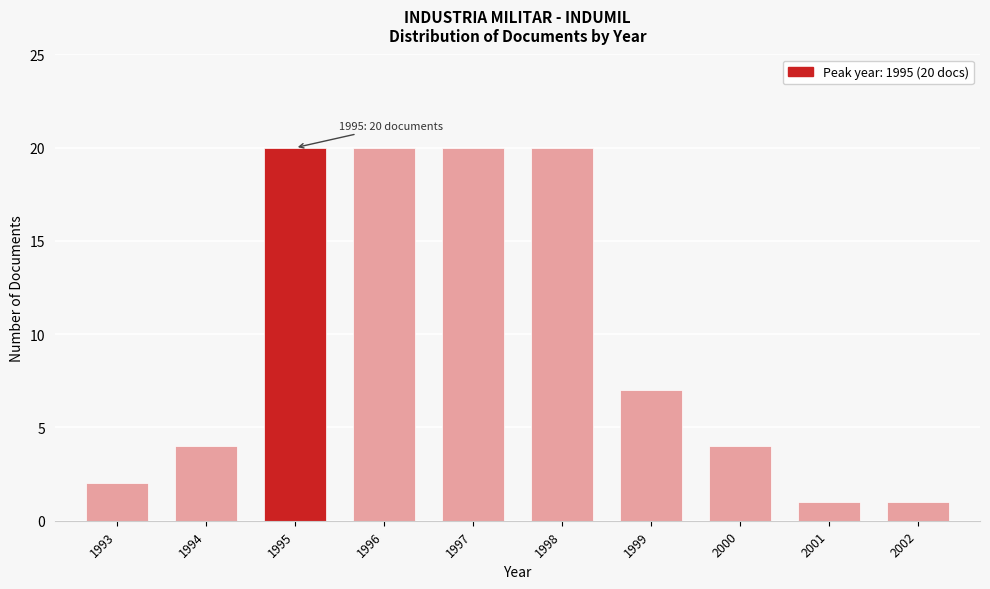

Reading left to right, extract all data points from this chart.

2	4	20	20	20	20	7	4	1	1